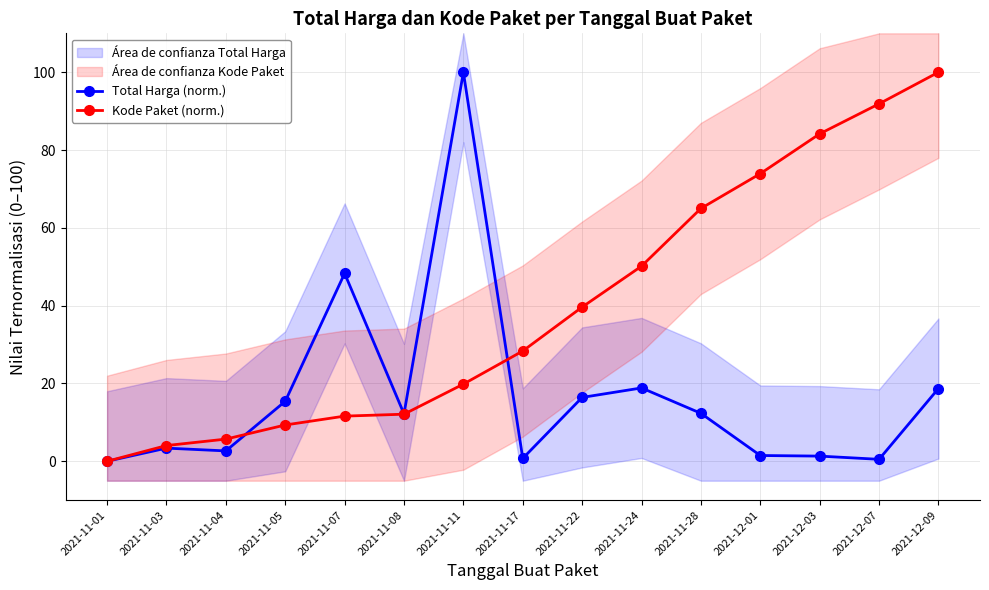

Which category has the lowest value in the Kode Paket (norm.) series?

2021-11-01